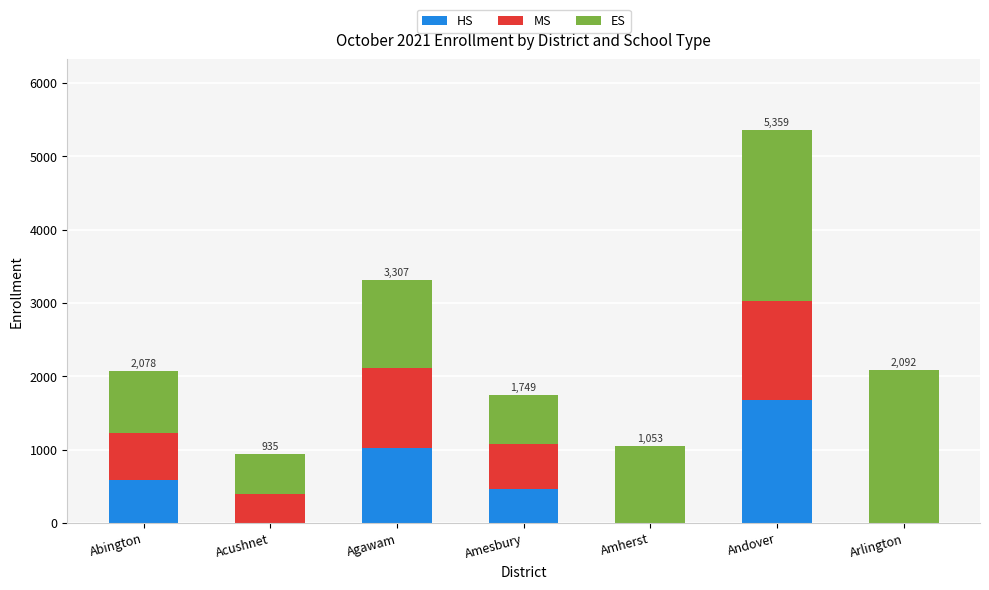

What is the highest value of the HS series?

1679